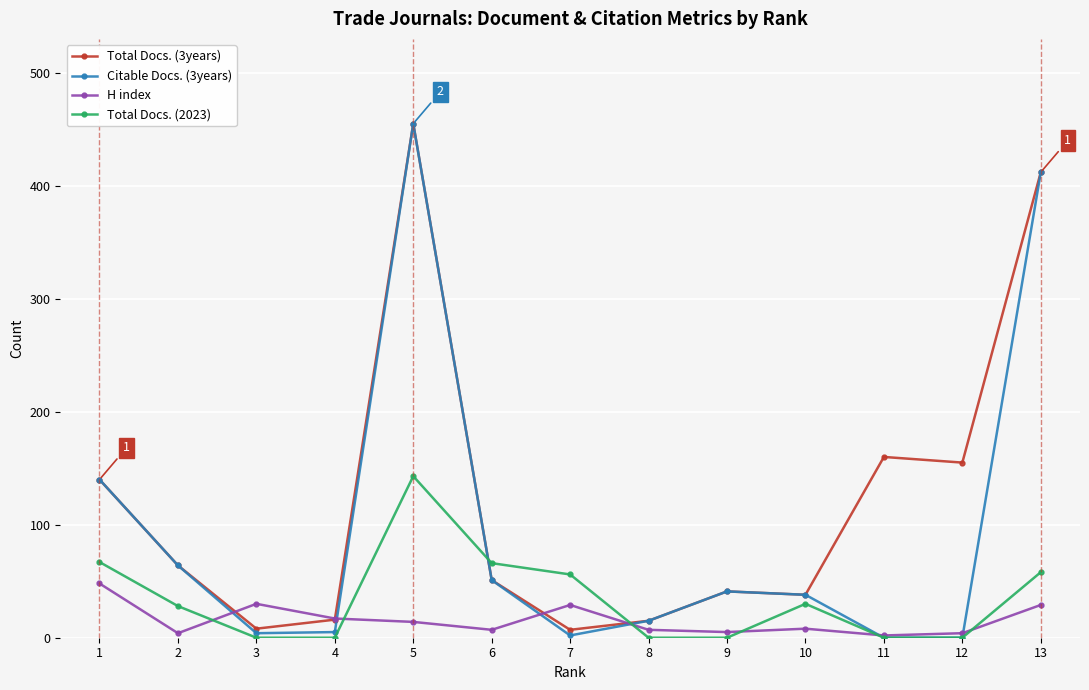

In Total Docs. (2023), how many points are higher than both neighbors (excluding endpoints)?

2